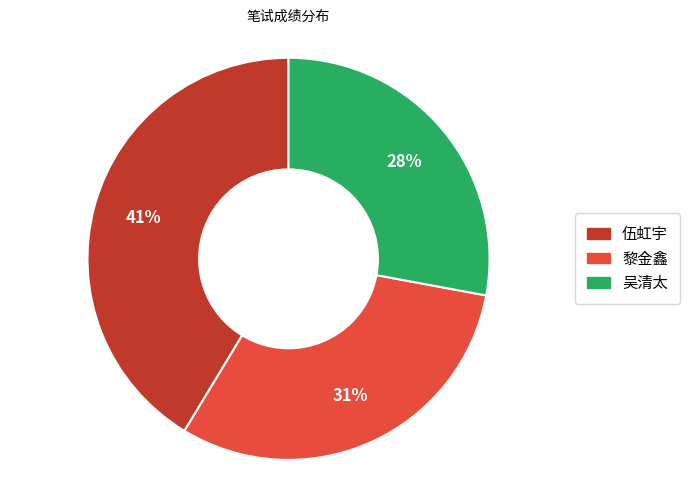

Is the sum of 吴清太 and 黎金鑫 greater than half?

Yes